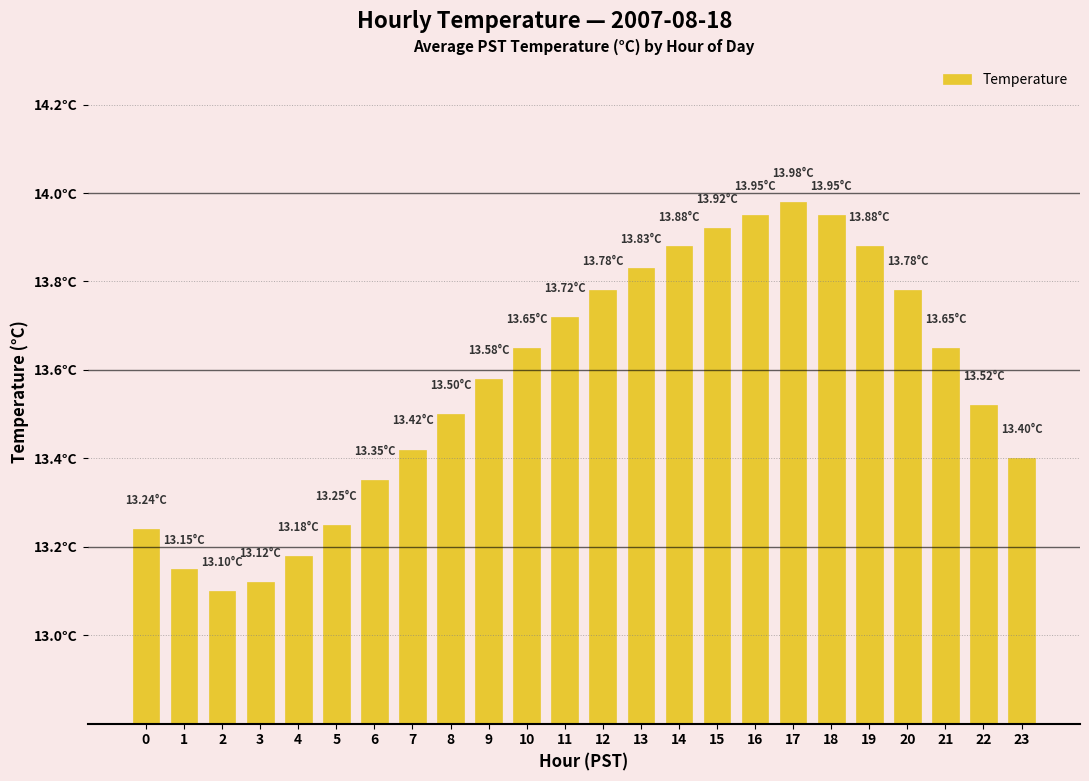

What is the ratio of the value at 16 to the value at 4?

1.1